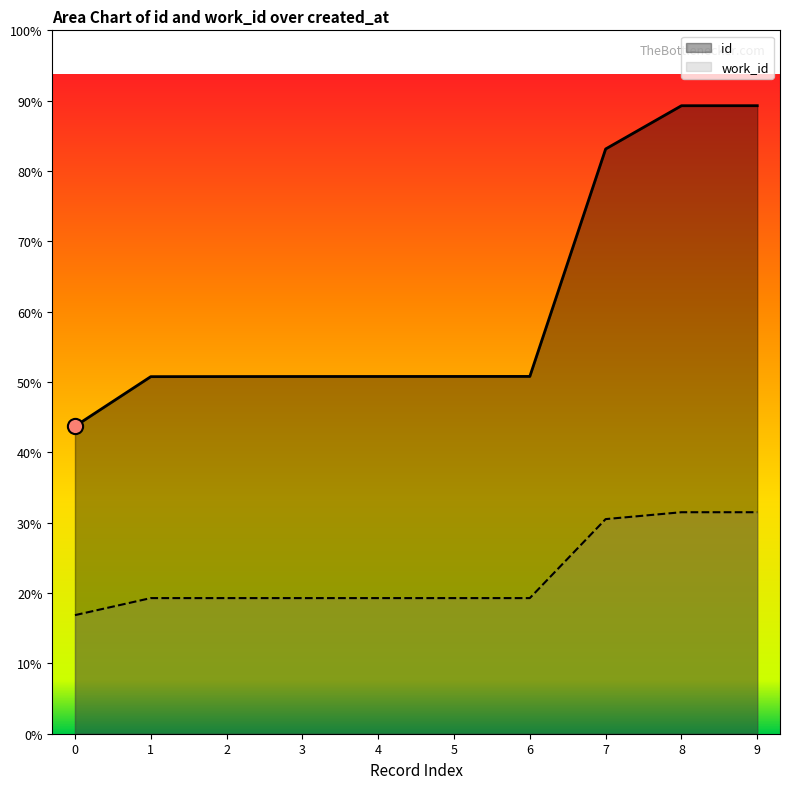

Which series contains the lowest Y value?

work_id